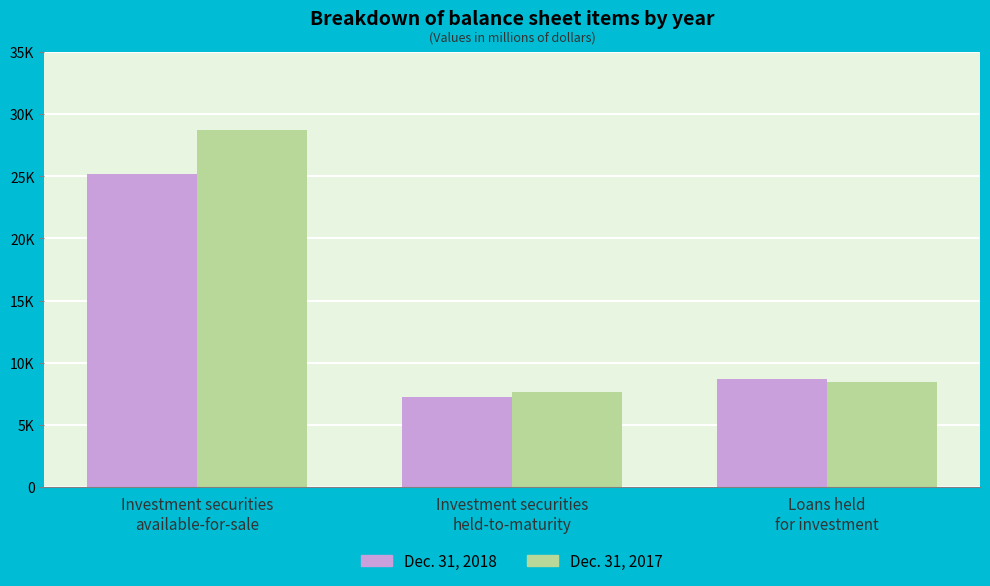

Reading right to left, list all the values displayed in this chart.

Dec. 31, 2018: 8691	7269	25222
Dec. 31, 2017: 8420	7671	28742